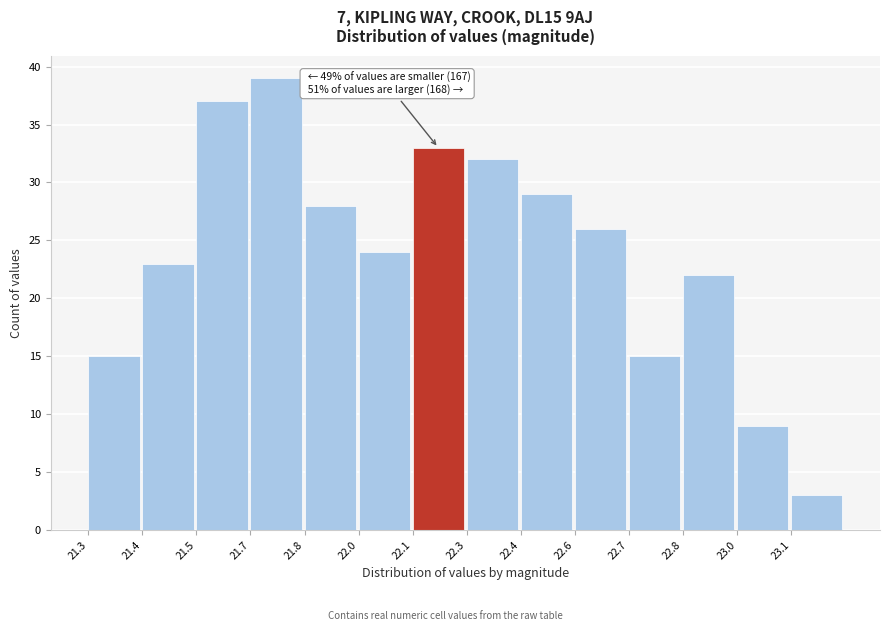

Reading left to right, transcribe all the data shown in this chart.

21.3=15	21.4=23	21.5=37	21.7=39	21.8=28	22.0=24	22.1=33	22.3=32	22.4=29	22.6=26	22.7=15	22.8=22	23.0=9	23.1=3